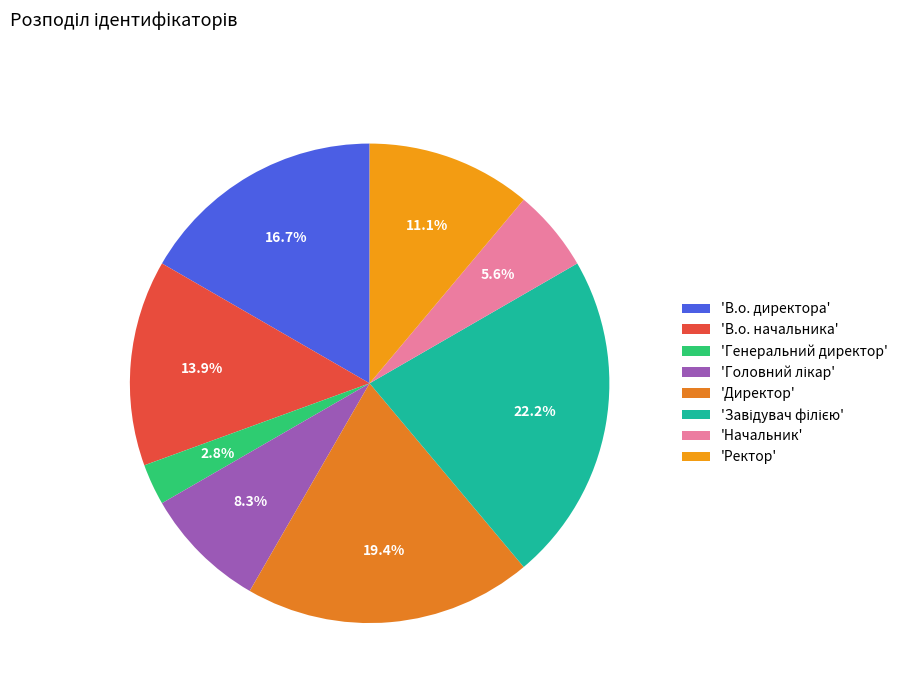

Count the number of slices in the pie.

8